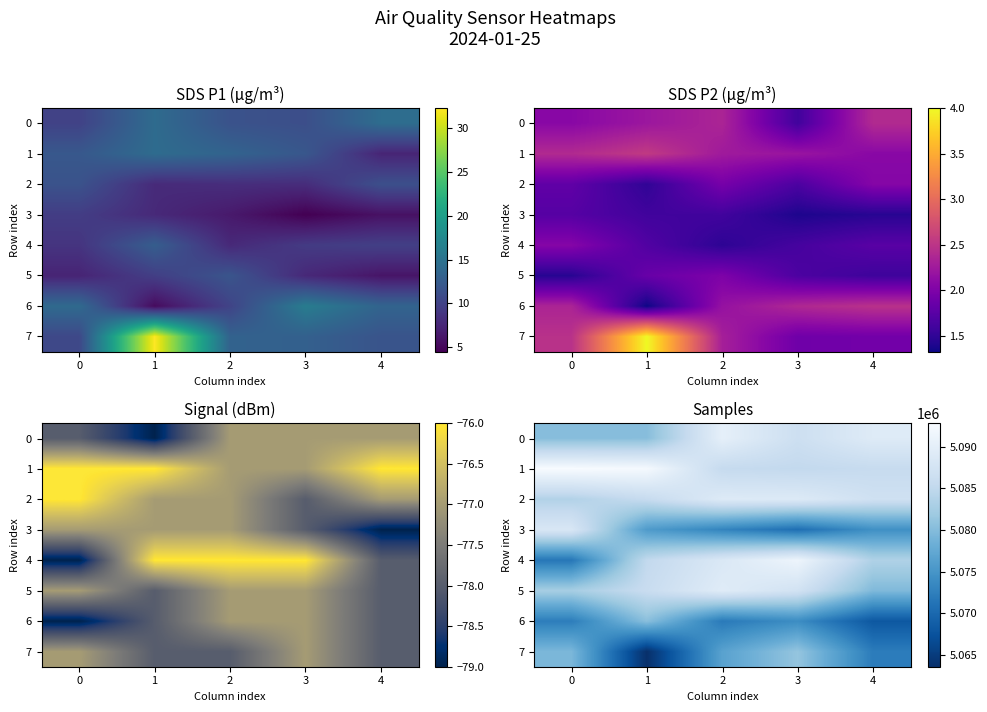

Count the number of data series in this chart.

8